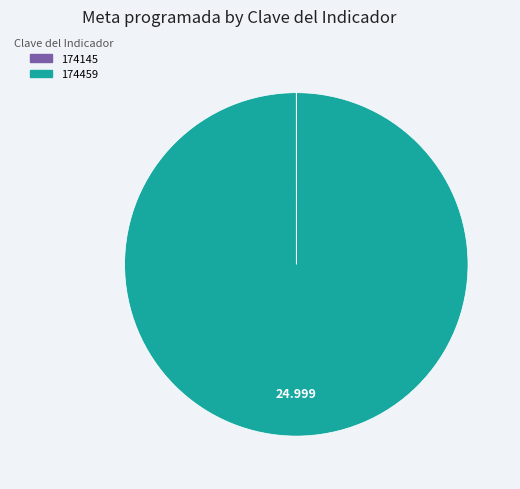

Which category has the biggest portion of the pie?

174459